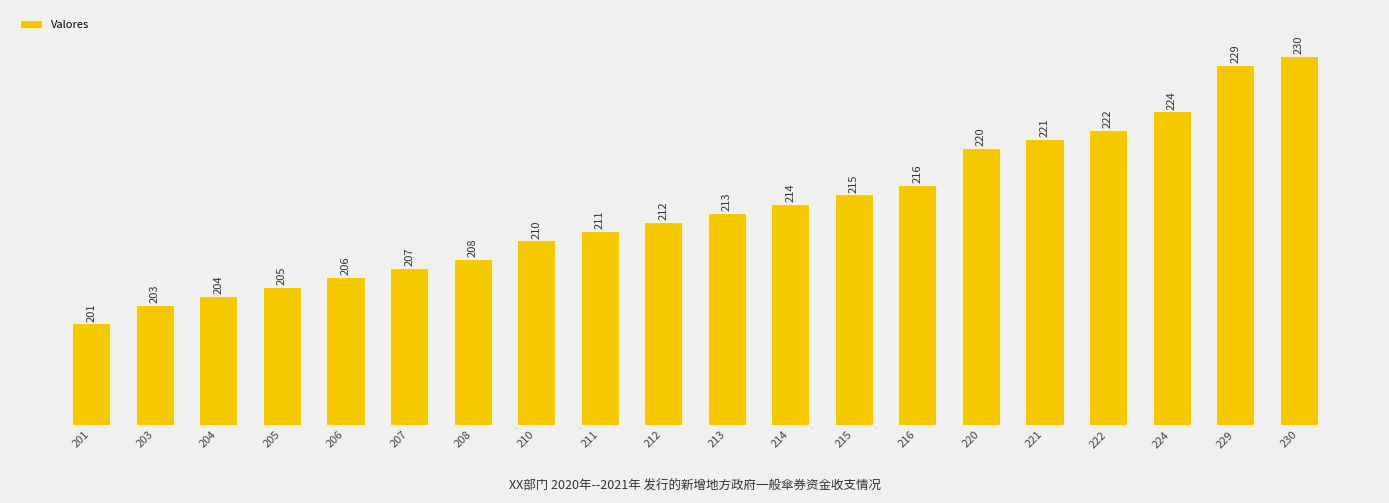

Reading right to left, extract all data points from this chart.

230	229	224	222	221	220	216	215	214	213	212	211	210	208	207	206	205	204	203	201